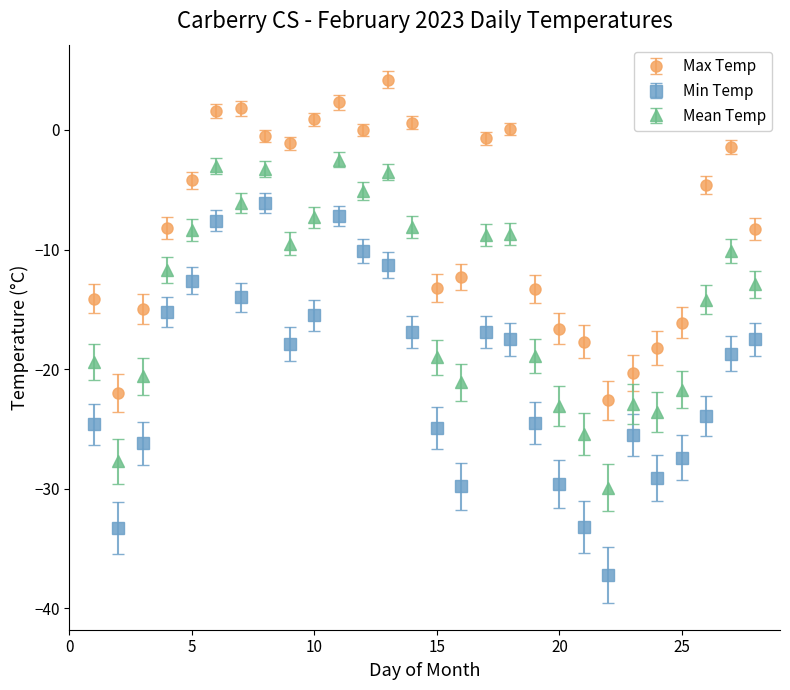

Which series has the largest total across all categories?

Max Temp